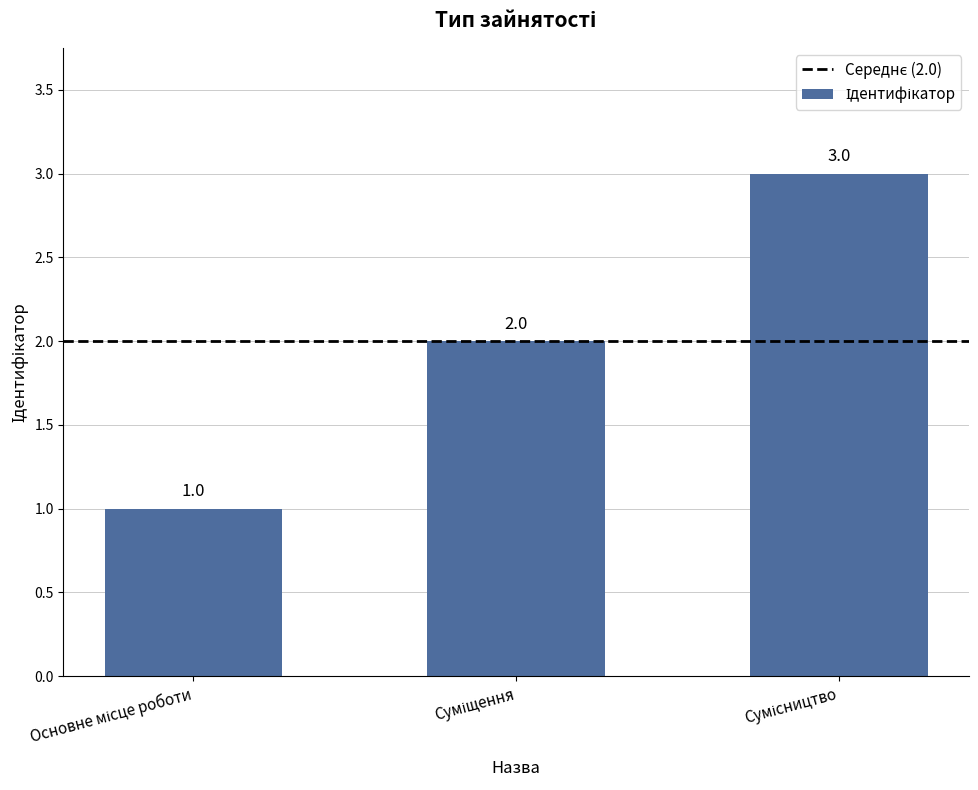

How many bars are there in total?

3